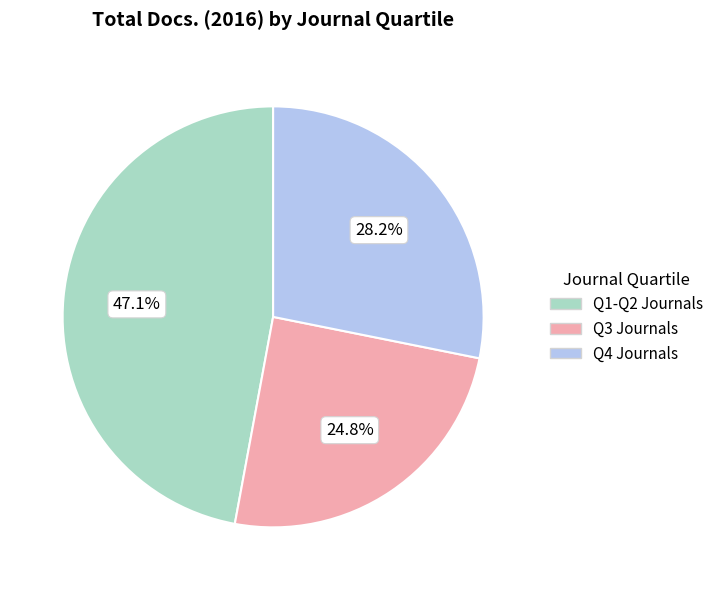

Which slice is the largest?

Q1-Q2 Journals